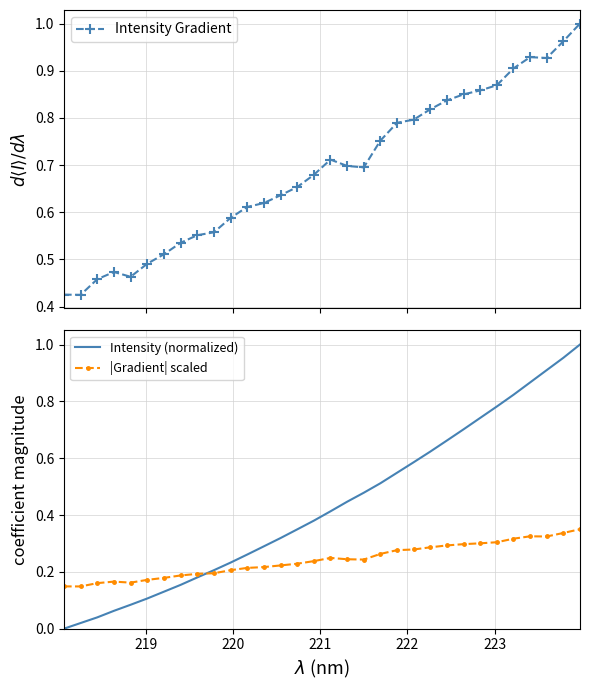

Count the number of categories in the chart.

32